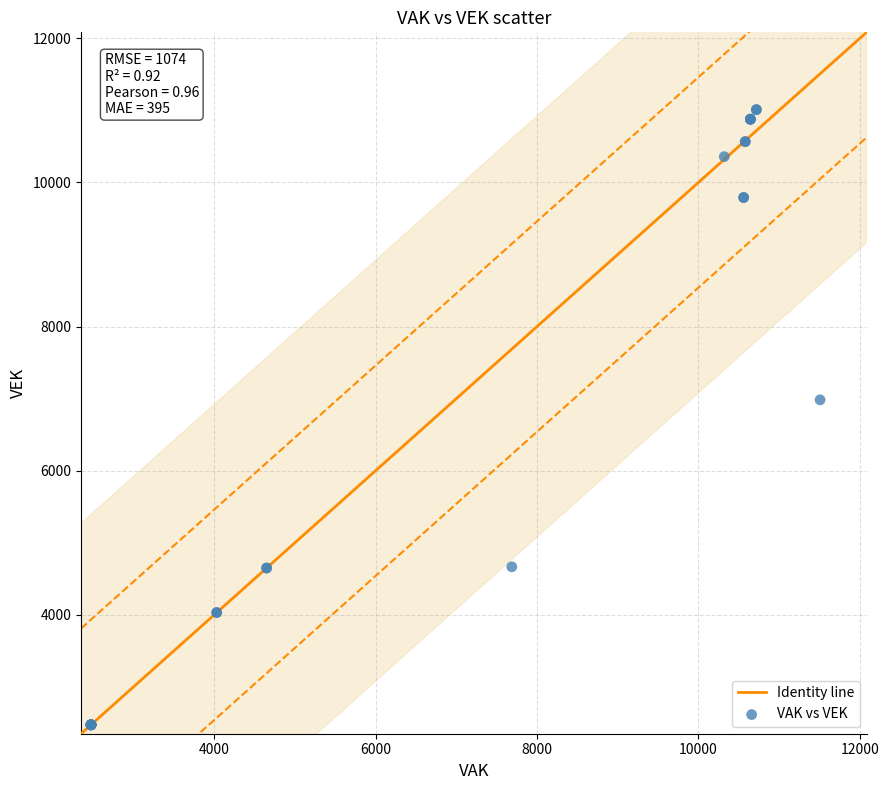

What Y value in the scatter plot is closest to 6743?

6984